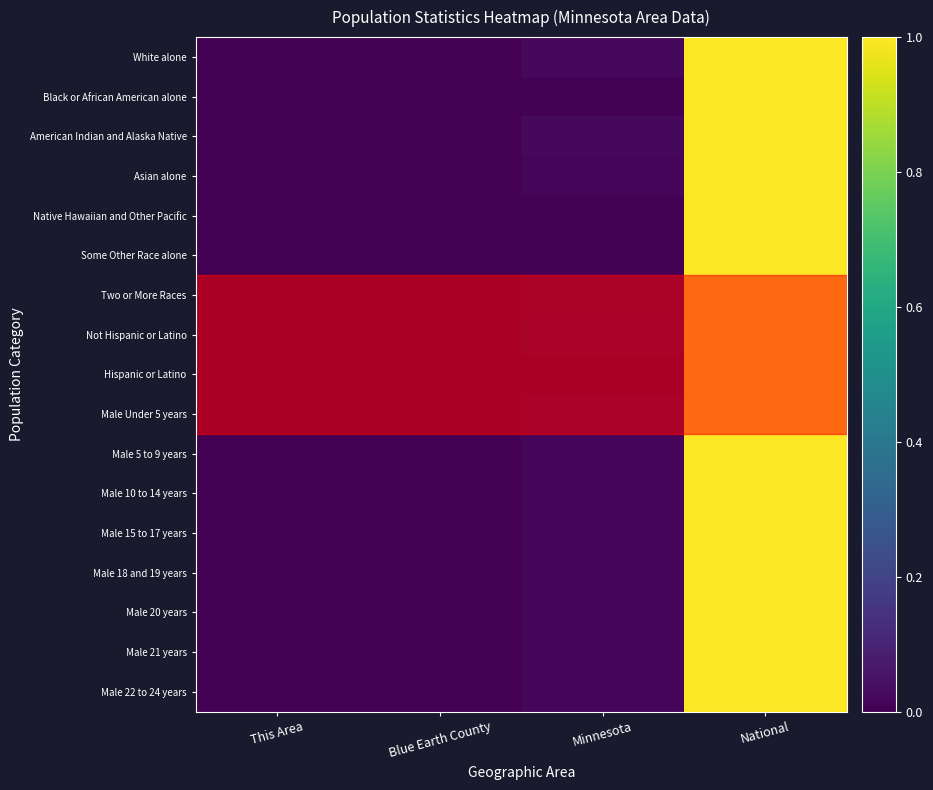

Reading right to left, what are all the values shown in this chart?

White alone: National=1.0	Minnesota=0.0	Blue Earth County=0.0	This Area=0.0
Black or African American alone: National=1.0	Minnesota=0.0	Blue Earth County=0.0	This Area=0.0
American Indian and Alaska Native: National=1.0	Minnesota=0.0	Blue Earth County=0.0	This Area=0.0
Asian alone: National=1.0	Minnesota=0.0	Blue Earth County=0.0	This Area=0.0
Native Hawaiian and Other Pacific: National=1.0	Minnesota=0.0	Blue Earth County=0.0	This Area=0.0
Some Other Race alone: National=1.0	Minnesota=0.0	Blue Earth County=0.0	This Area=0.0
Two or More Races: National=1.0	Minnesota=0.0	Blue Earth County=0.0	This Area=0.0
Not Hispanic or Latino: National=1.0	Minnesota=0.0	Blue Earth County=0.0	This Area=0.0
Hispanic or Latino: National=1.0	Minnesota=0.0	Blue Earth County=0.0	This Area=0.0
Male Under 5 years: National=1.0	Minnesota=0.0	Blue Earth County=0.0	This Area=0.0
Male 5 to 9 years: National=1.0	Minnesota=0.0	Blue Earth County=0.0	This Area=0.0
Male 10 to 14 years: National=1.0	Minnesota=0.0	Blue Earth County=0.0	This Area=0.0
Male 15 to 17 years: National=1.0	Minnesota=0.0	Blue Earth County=0.0	This Area=0.0
Male 18 and 19 years: National=1.0	Minnesota=0.0	Blue Earth County=0.0	This Area=0.0
Male 20 years: National=1.0	Minnesota=0.0	Blue Earth County=0.0	This Area=0.0
Male 21 years: National=1.0	Minnesota=0.0	Blue Earth County=0.0	This Area=0.0
Male 22 to 24 years: National=1.0	Minnesota=0.0	Blue Earth County=0.0	This Area=0.0